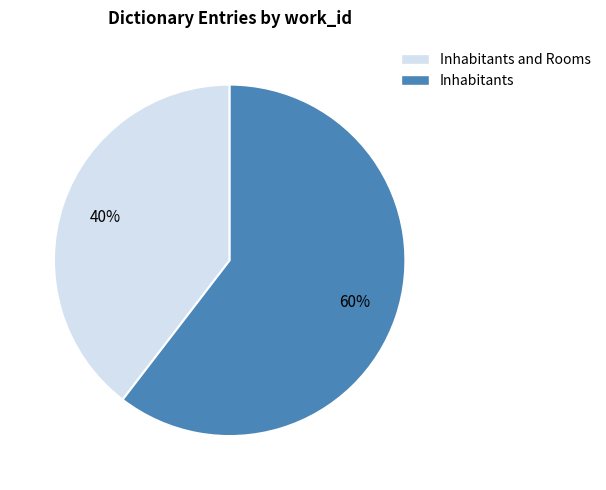

To the nearest percent, what is the average slice percentage?

50%